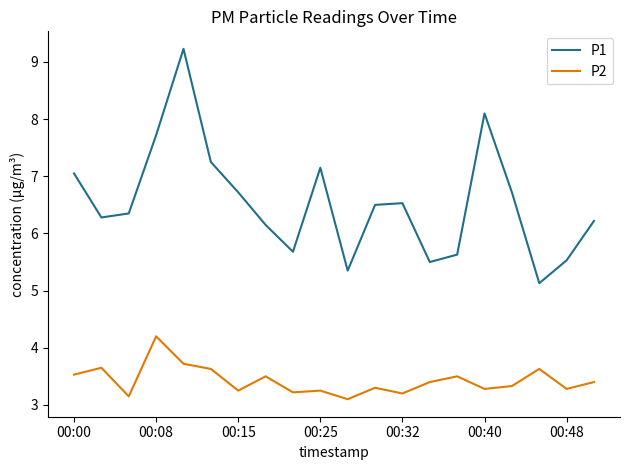

What is the difference between the maximum and minimum values in the P2 series?

1.1